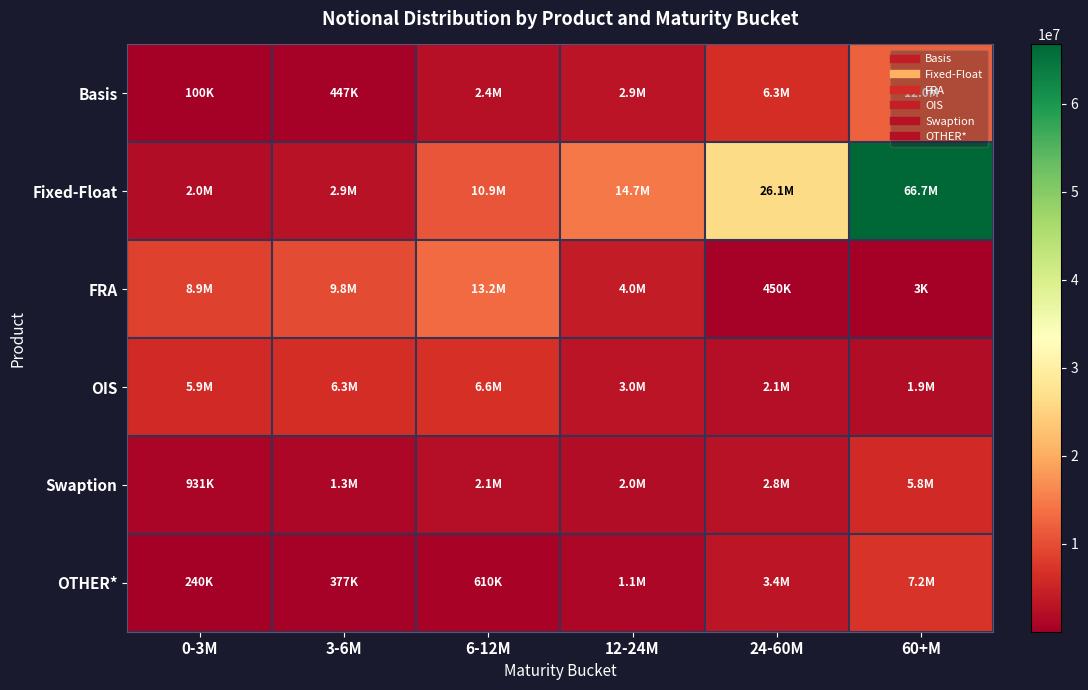

Between 12-24M and 60+M, which is larger?

60+M